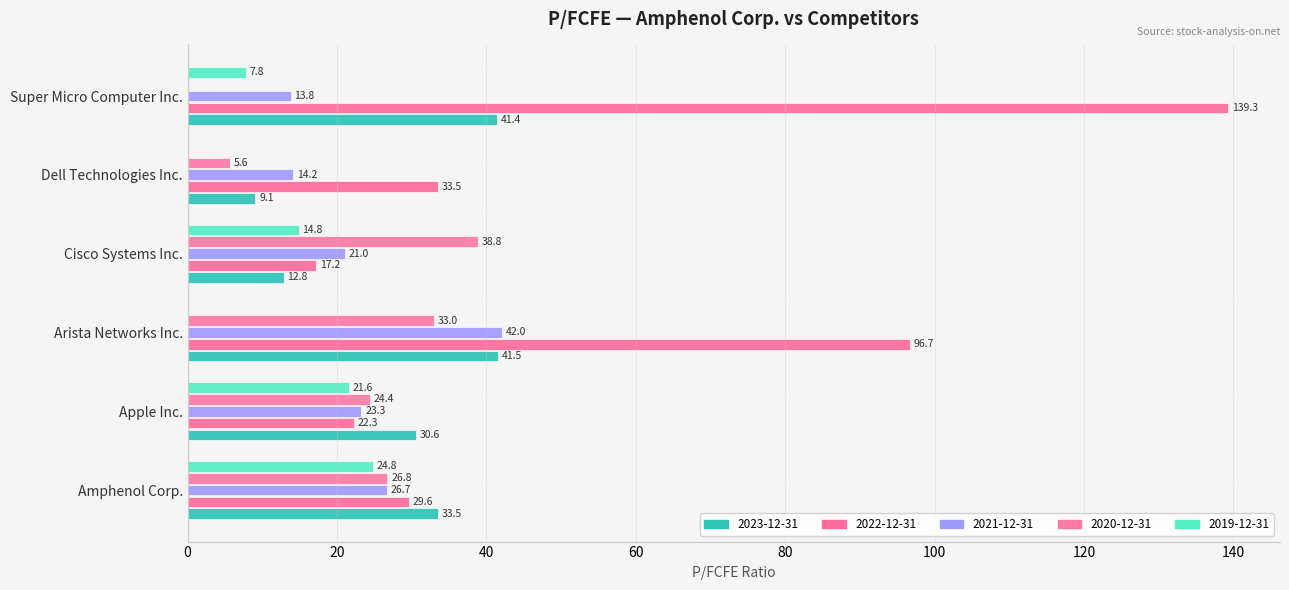

Between Cisco Systems Inc. and Dell Technologies Inc., which is larger?

Cisco Systems Inc.